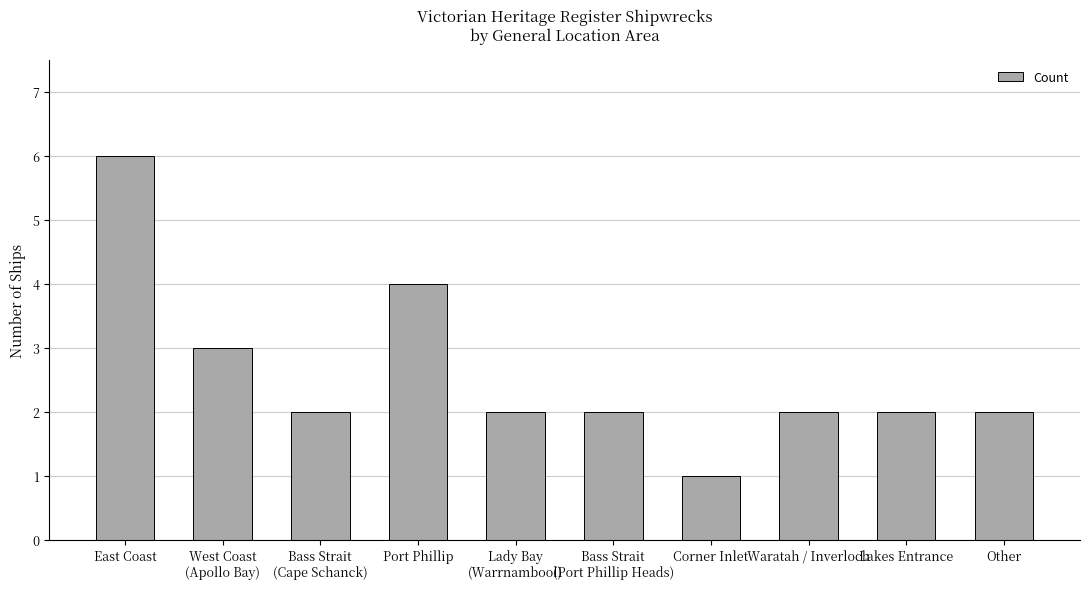

What is the sum of all values?

26